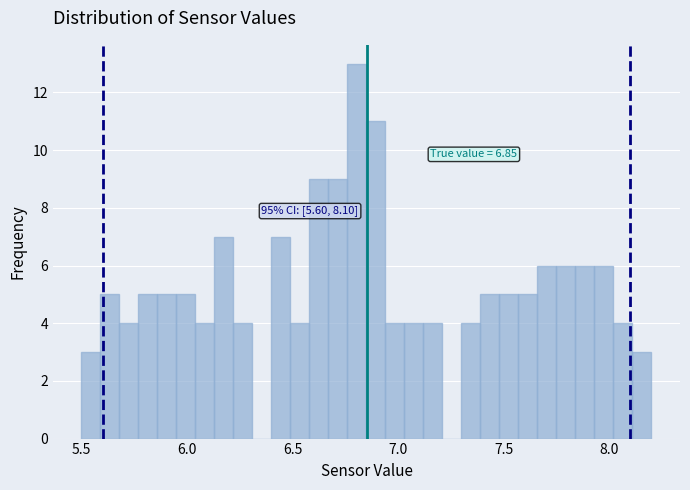

Around what value on the x-axis is the tallest bar? Give the approximate position of its centre, as read against the axis.

6.80